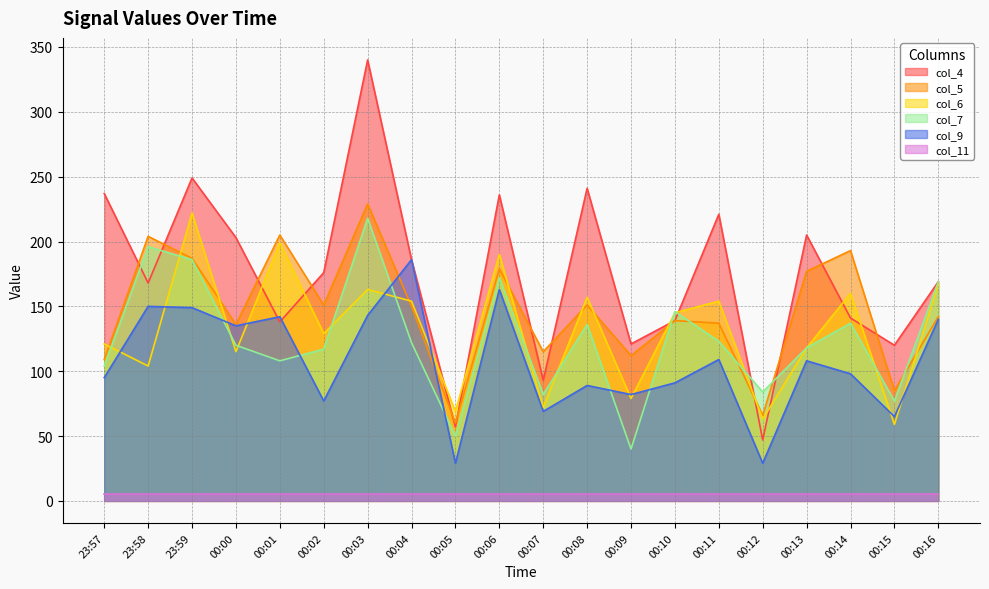

How many lines are shown in the chart?

6